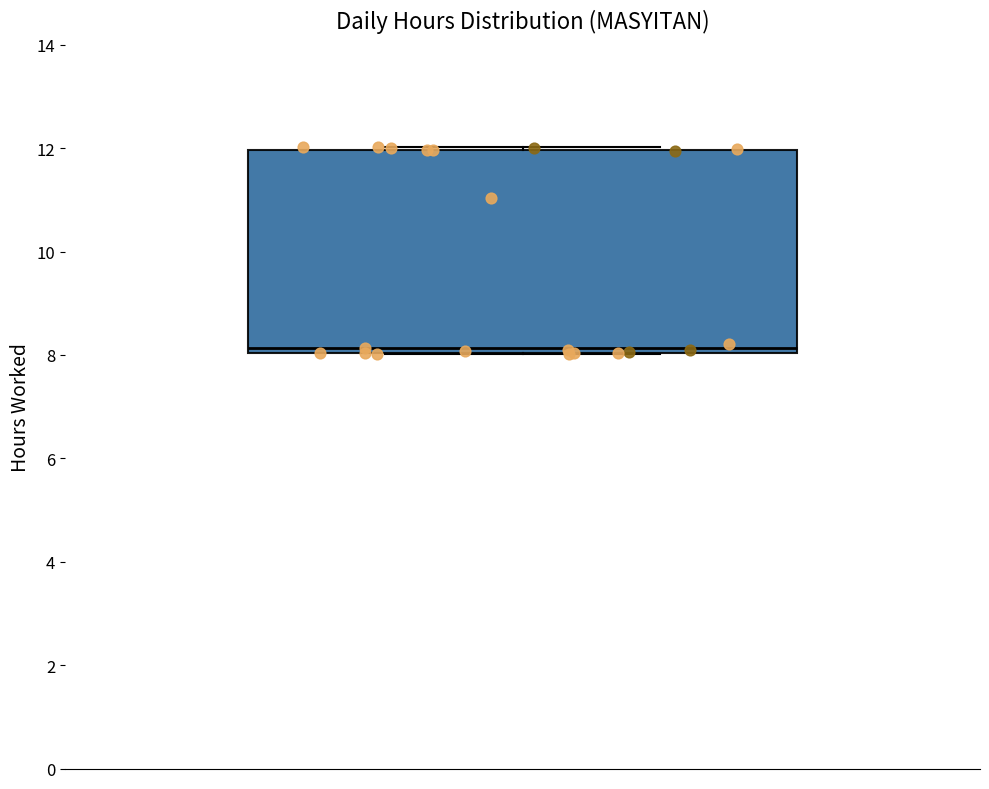

Where is the upper edge of the box on the y-axis? The values are not printed on the chart, so give them approximately, as read against the axis.

12.0